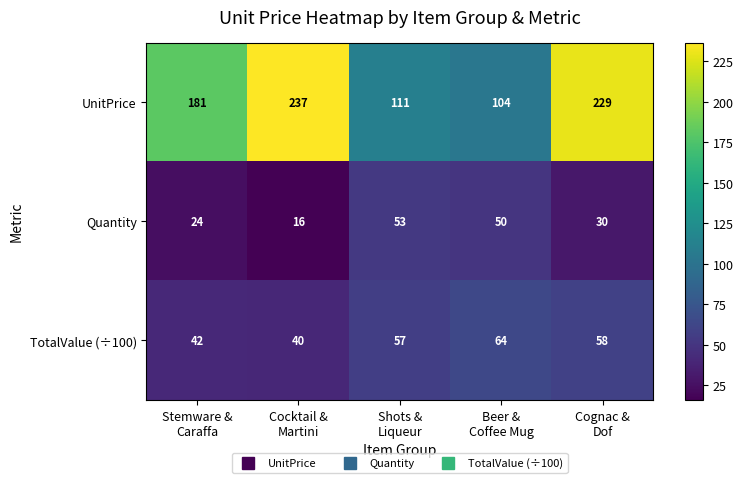

What is the difference between the maximum and minimum values in the UnitPrice series?

133